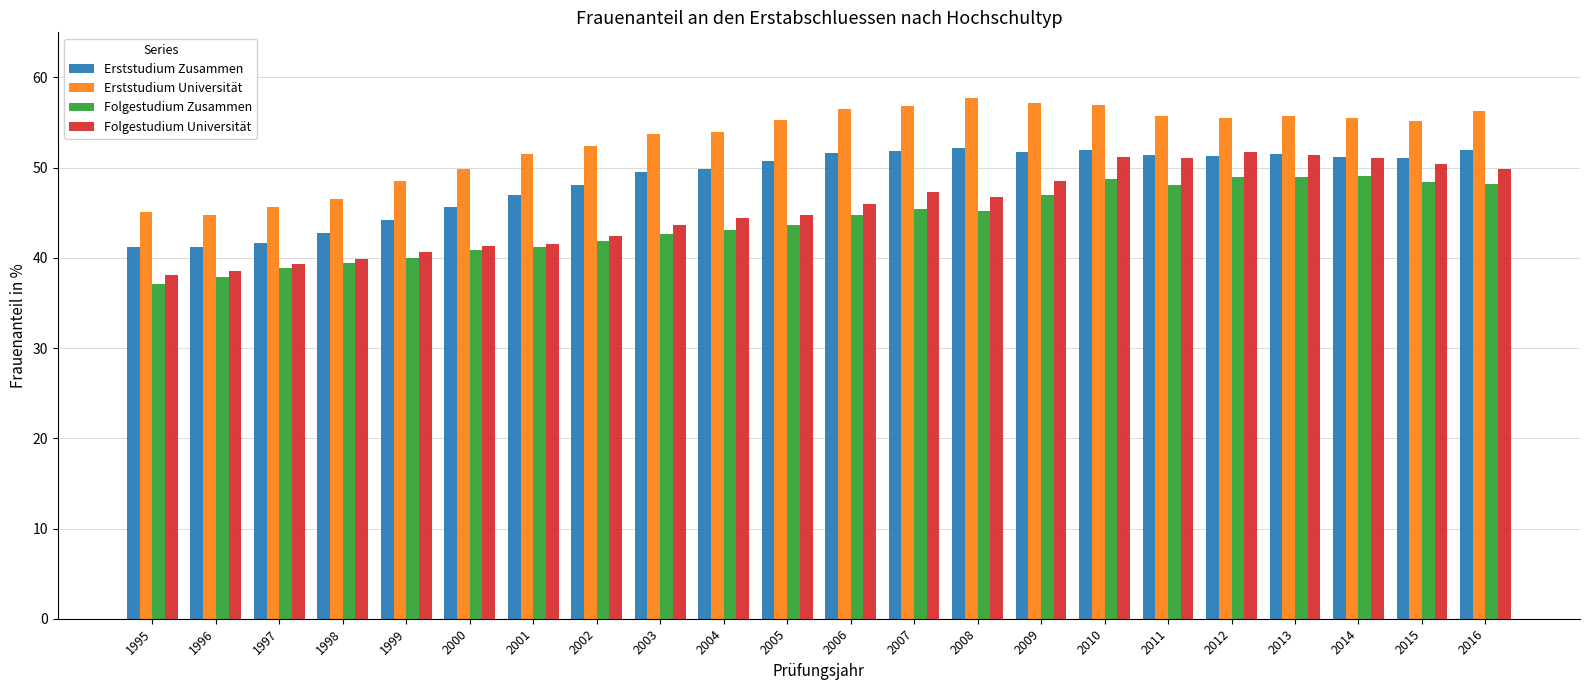

What is the spread (max minus min) of values at 2014?

6.5